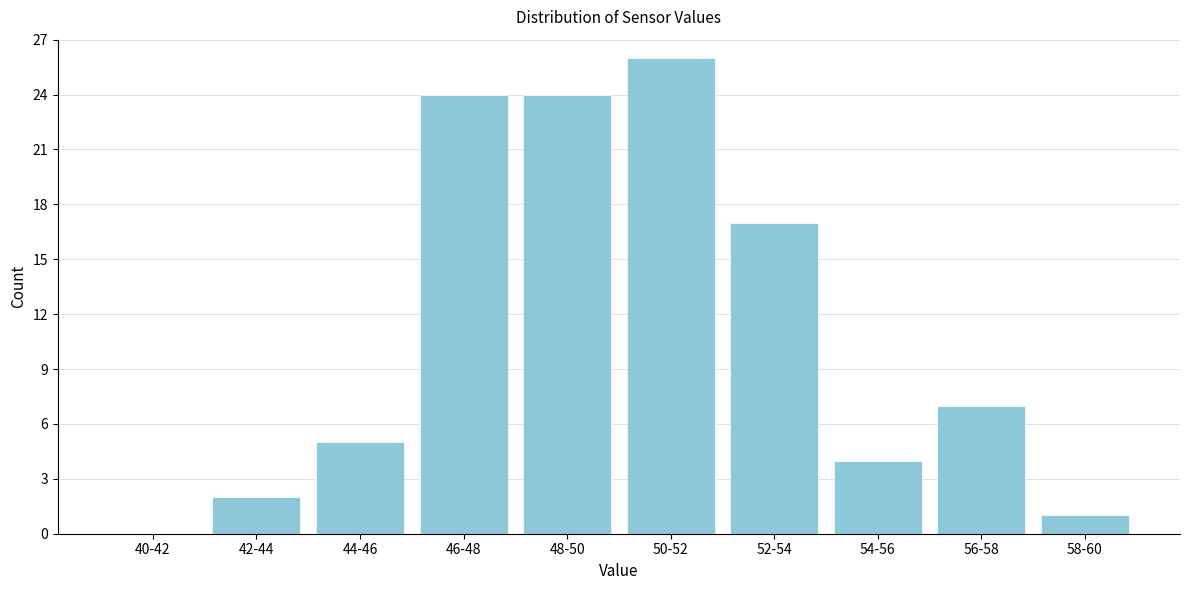

Reading left to right, what are all the values shown in this chart?

40-42=0	42-44=2	44-46=5	46-48=24	48-50=24	50-52=26	52-54=17	54-56=4	56-58=7	58-60=1